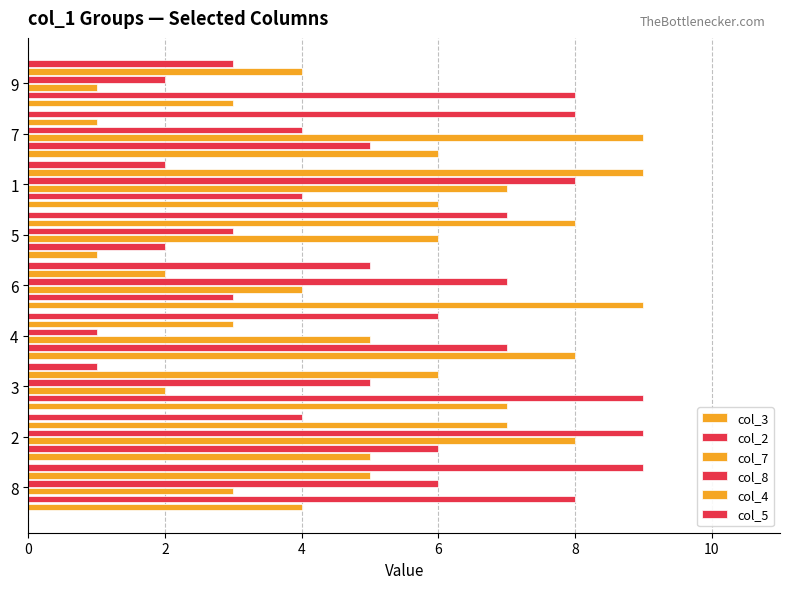

Count the number of categories in the chart.

9